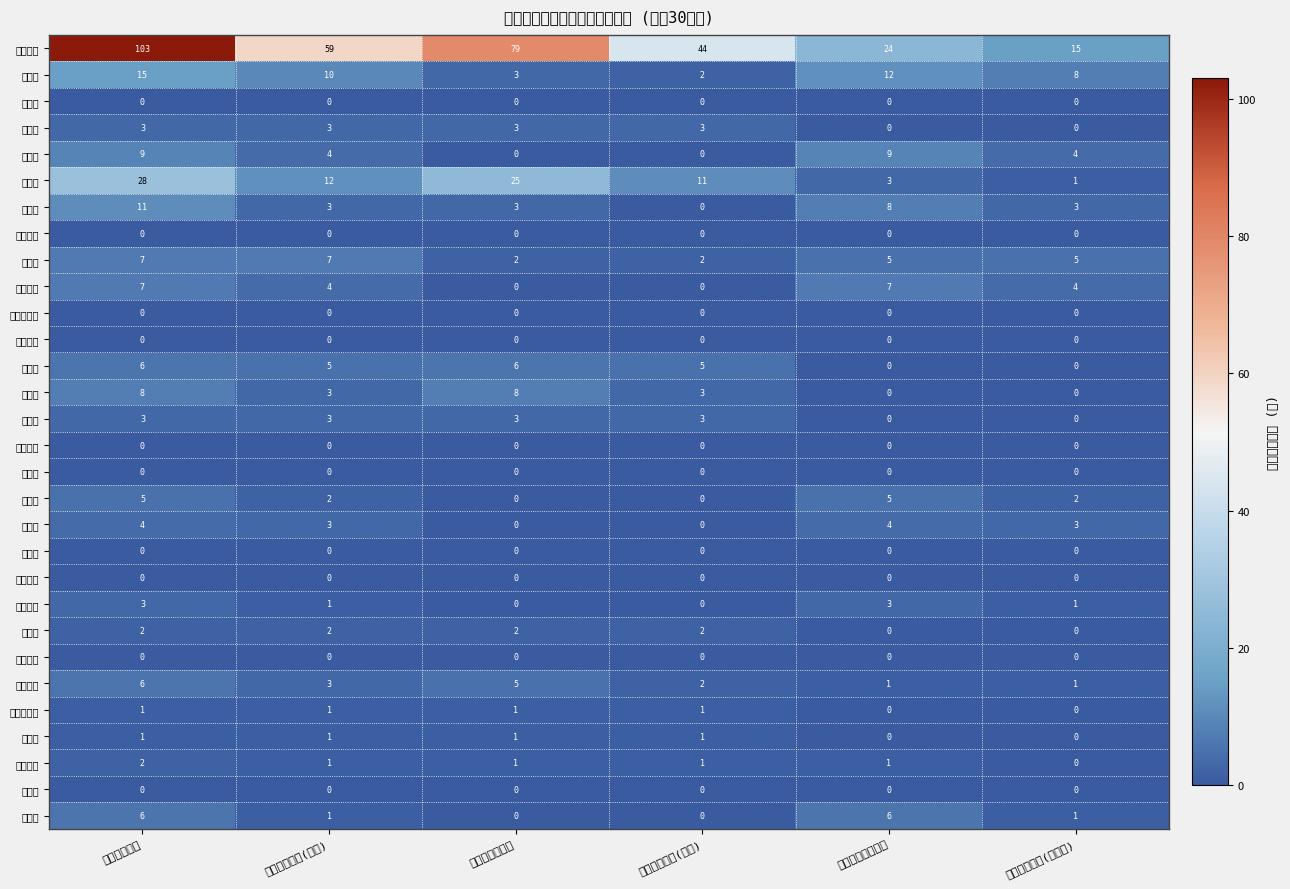

What is the difference between the second highest and minimum values in the 岩出市 series?

5